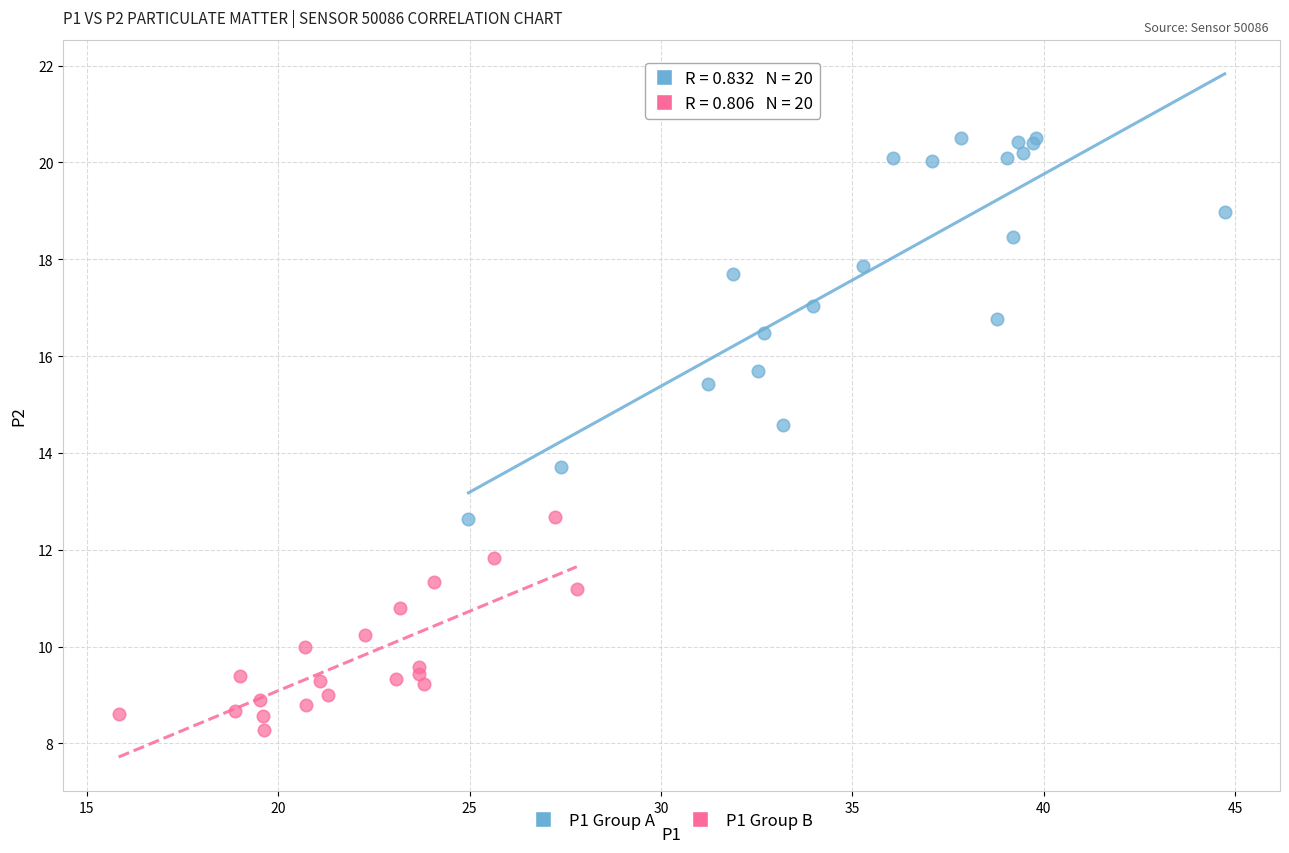

Which series contains the highest Y value?

P1 Group A